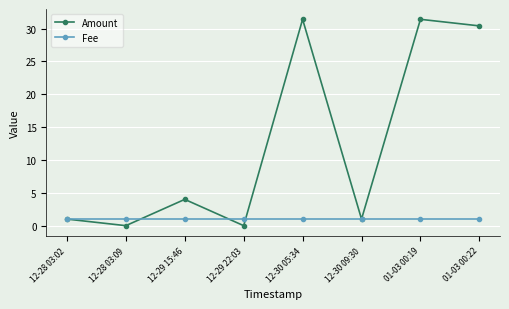

Between 12-29 22:03 and 12-30 05:34, which series saw the biggest shift?

Amount